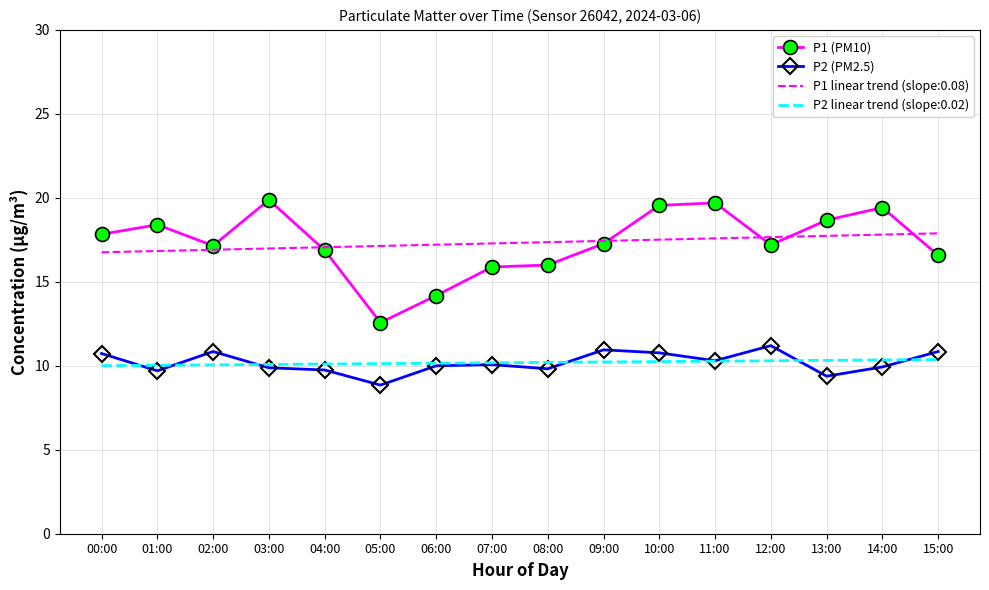

What position from the right is 01:00?

15